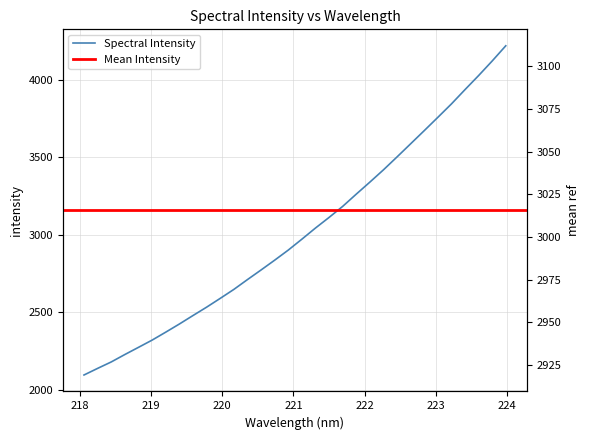

What value does the data have at 218.8244?

2273.8